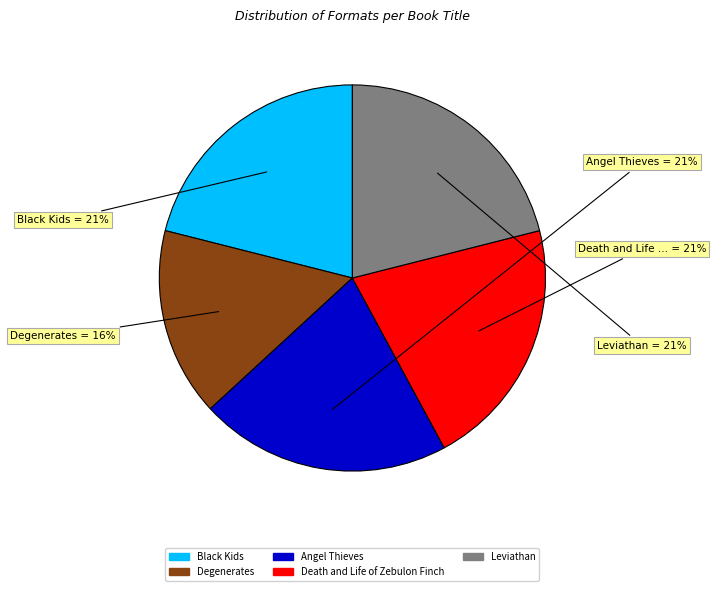

To the nearest percent, what is the average slice percentage?

20%